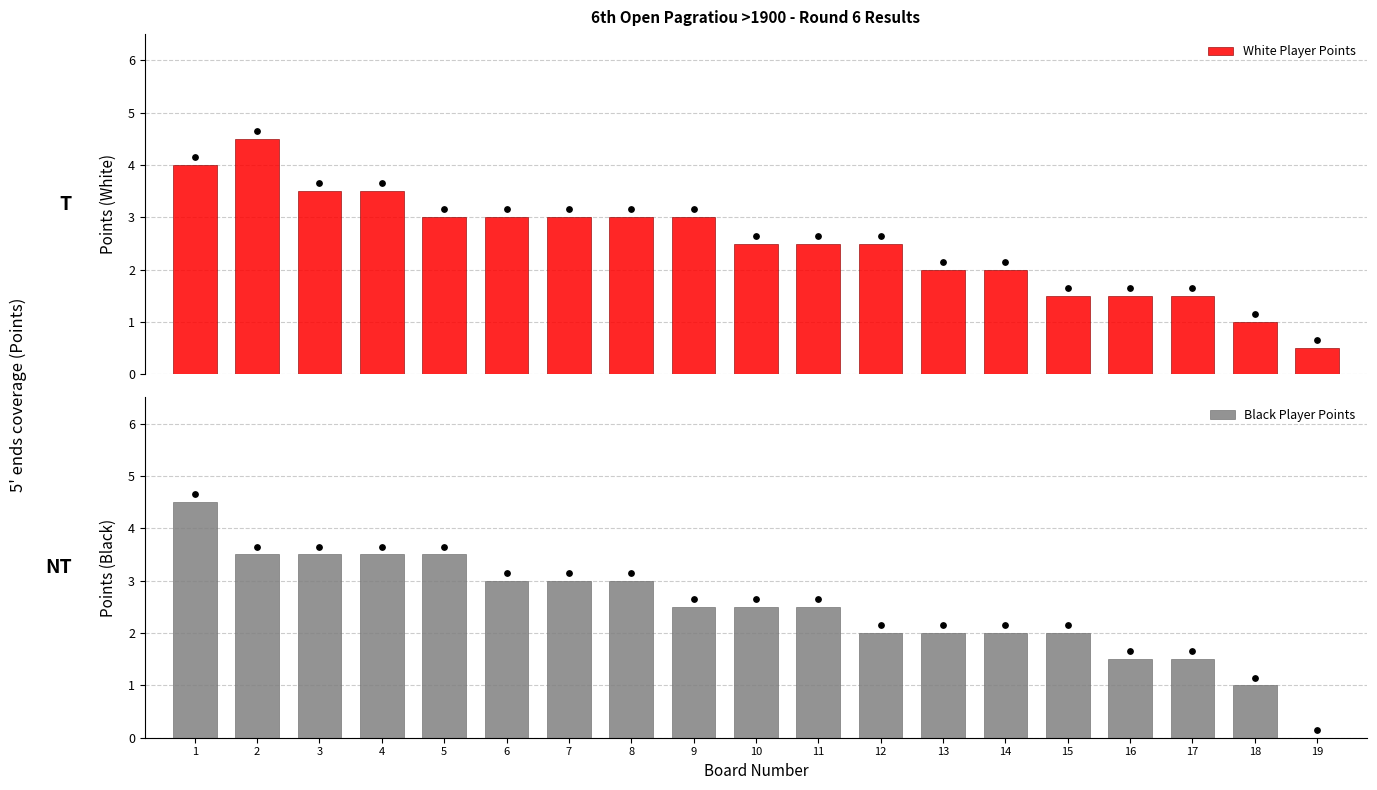

Which series has the largest total across all categories?

White Player Points